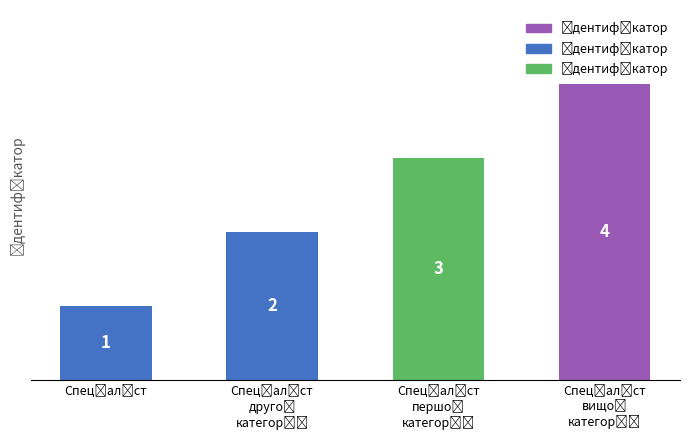

What is the difference between the maximum and minimum values?

3